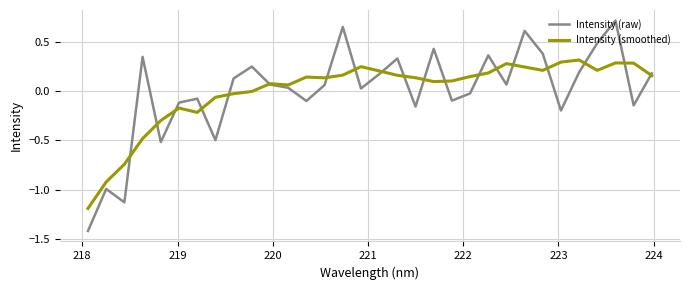

What is the lowest value of the Intensity (smoothed) series?

-1.2